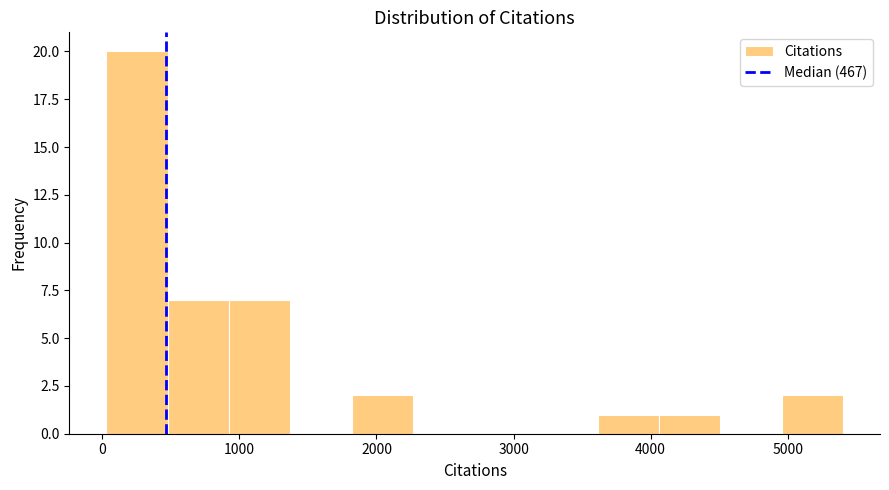

What is the height of the bar covering 4100 to 4500 on the x-axis? Neither the bar edges nor the heights are printed on the chart, so give them approximately, as read against the axes.

1